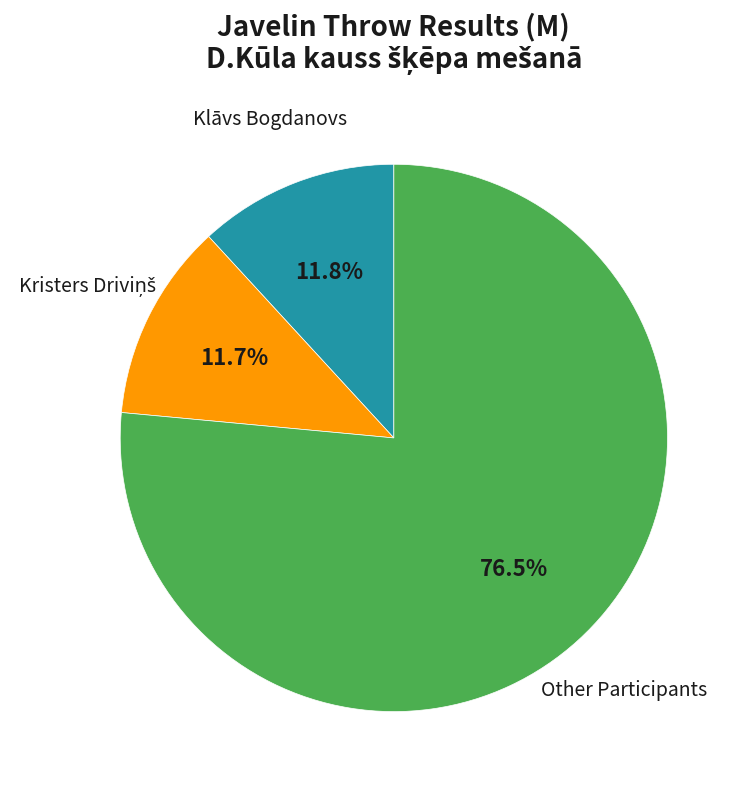

Does any single category account for the majority?

Yes